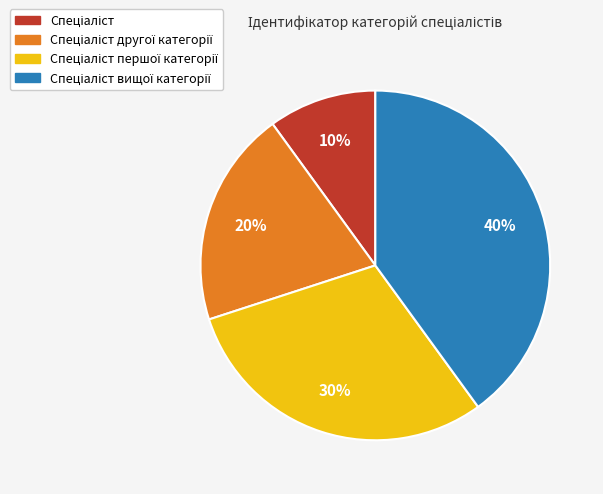

Is there a majority slice in this chart?

No